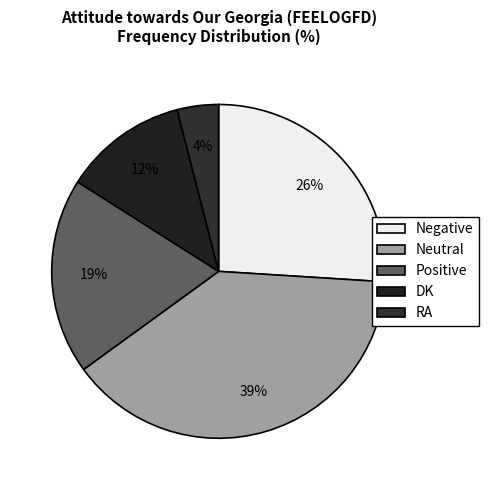

To the nearest percent, what percentage of the pie is DK?

12%